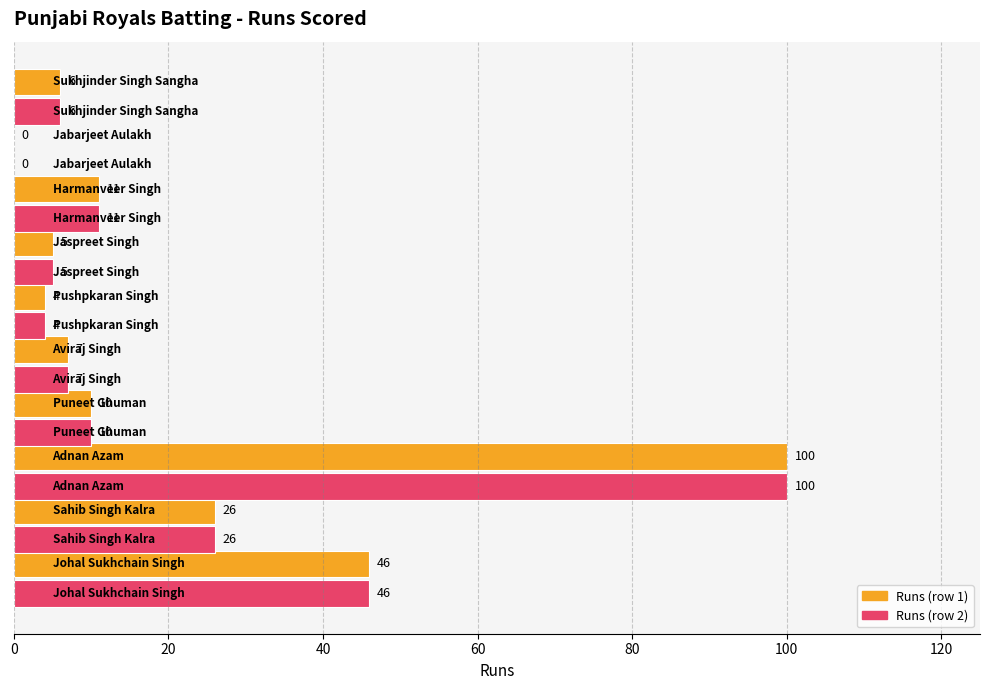

How many series are shown in this chart?

2